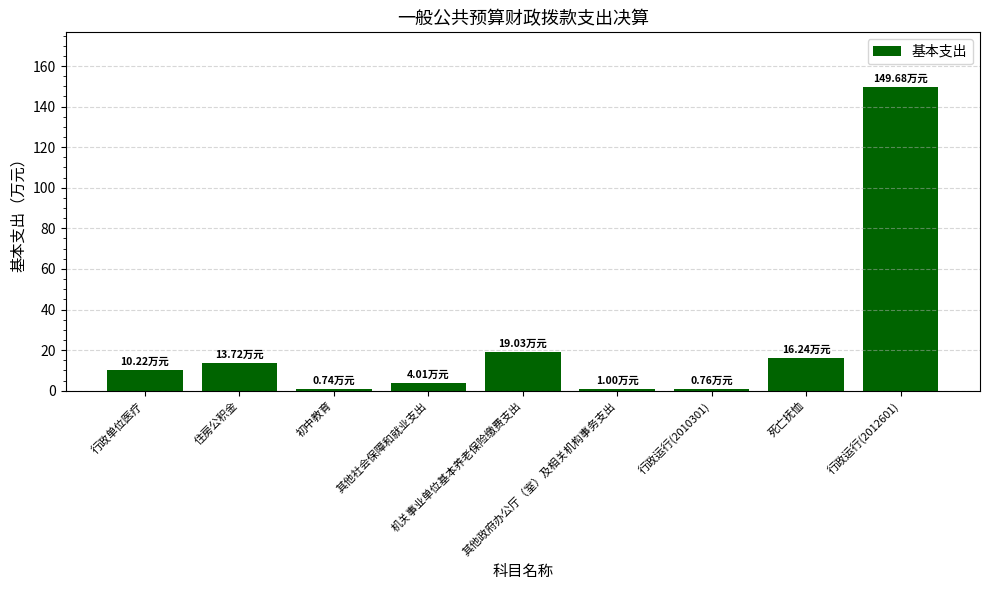

At which label is the value closest to 75?

机关事业单位基本养老保险缴费支出